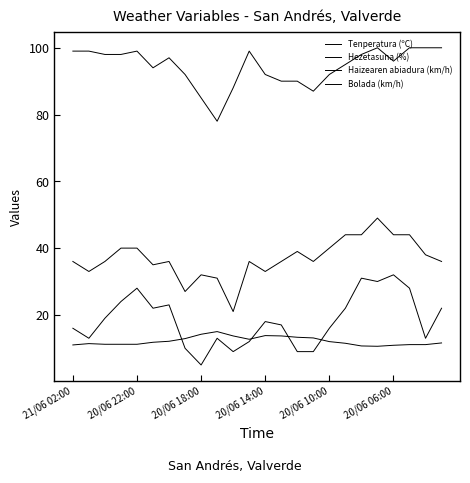

Does the chart display data point markers on the line(s)?

No